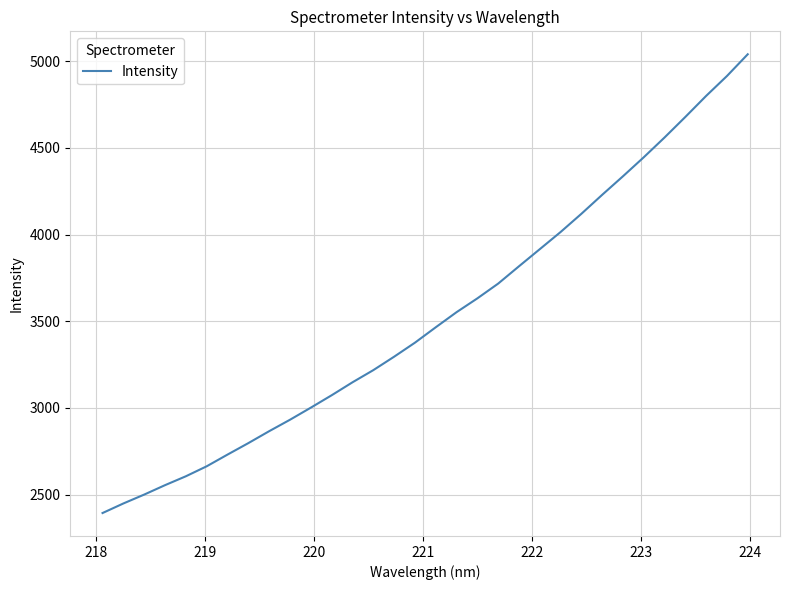

What is the minimum value shown in the chart?

2393.6